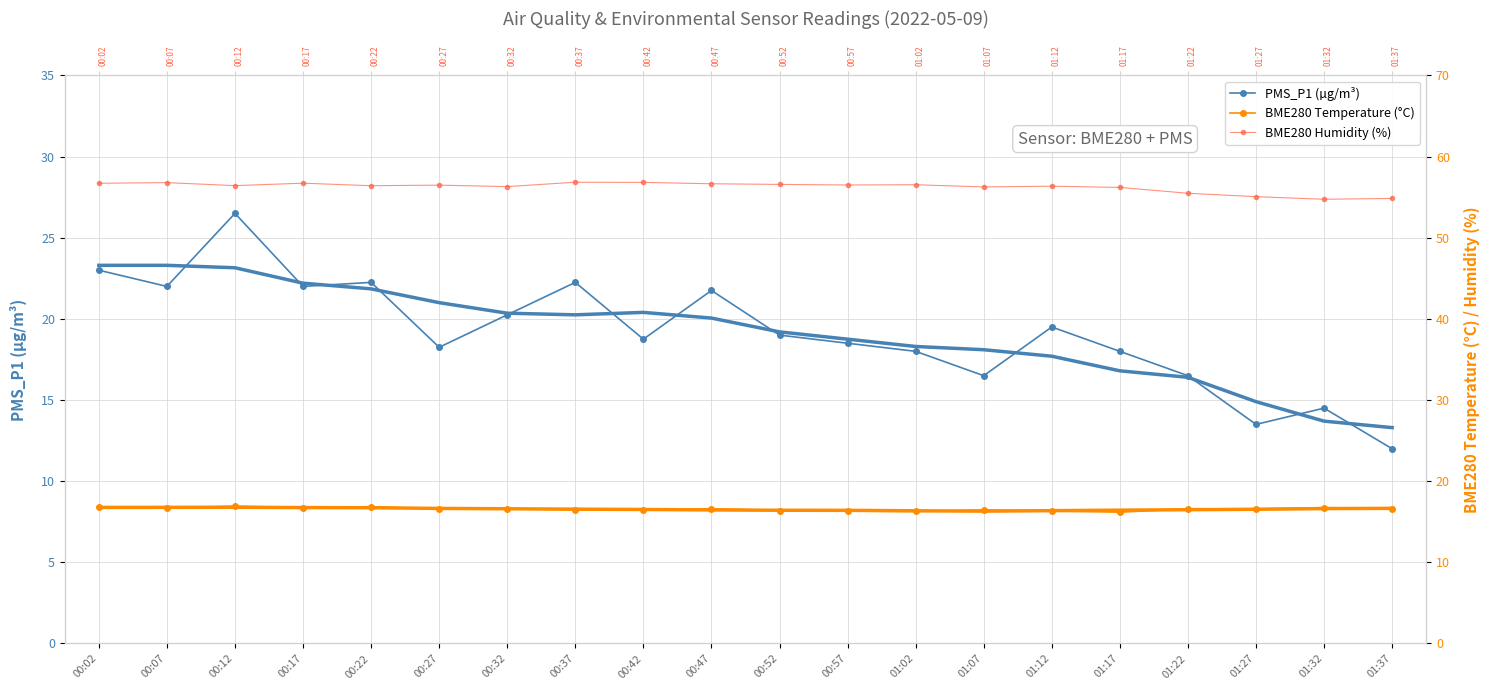

True or false: BME280_humidity and BME280_temperature intersect in this chart.

False